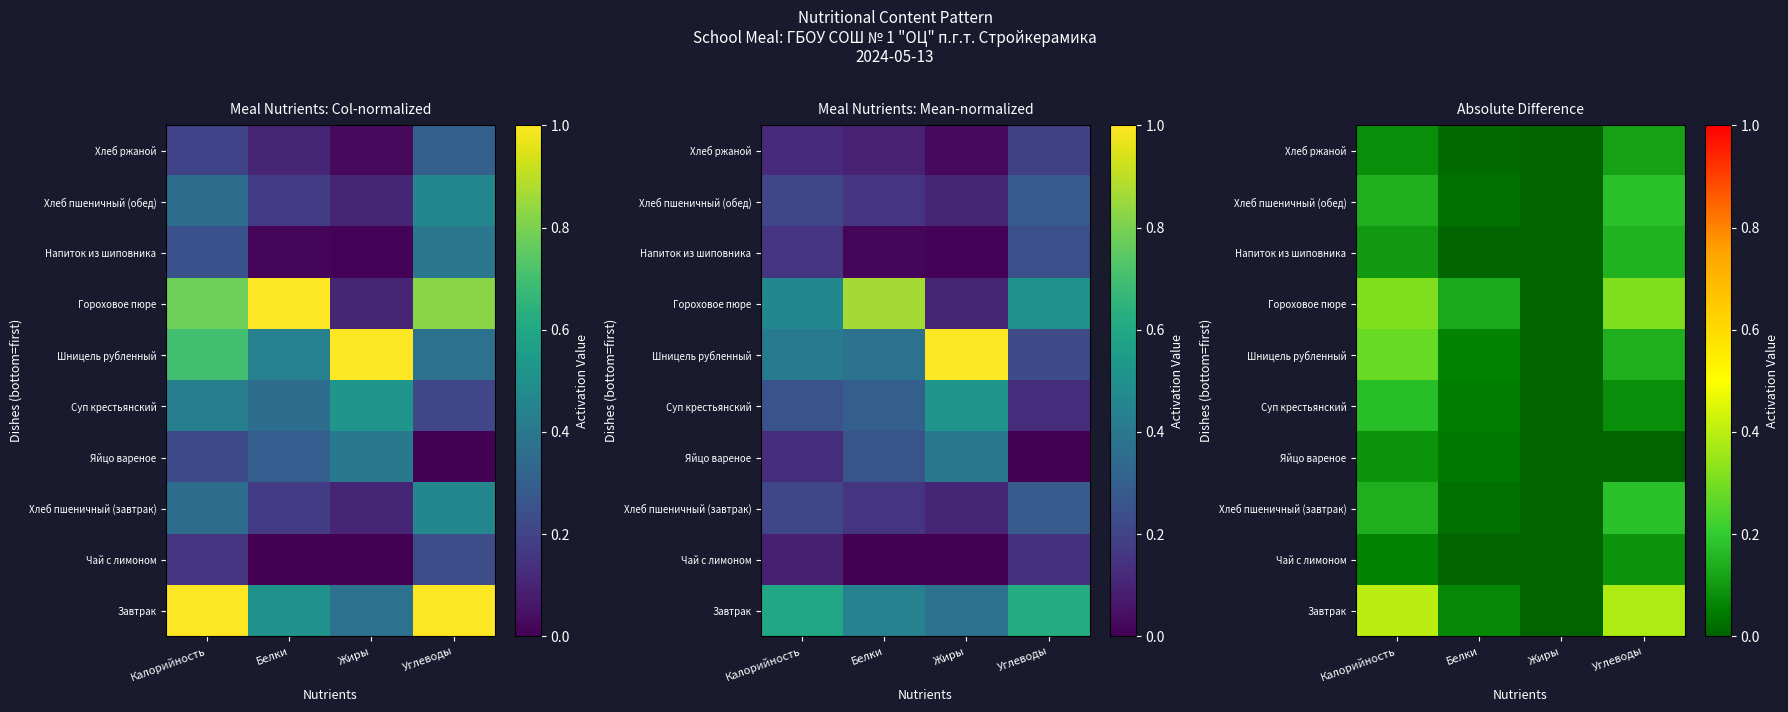

Count the number of categories in the chart.

4